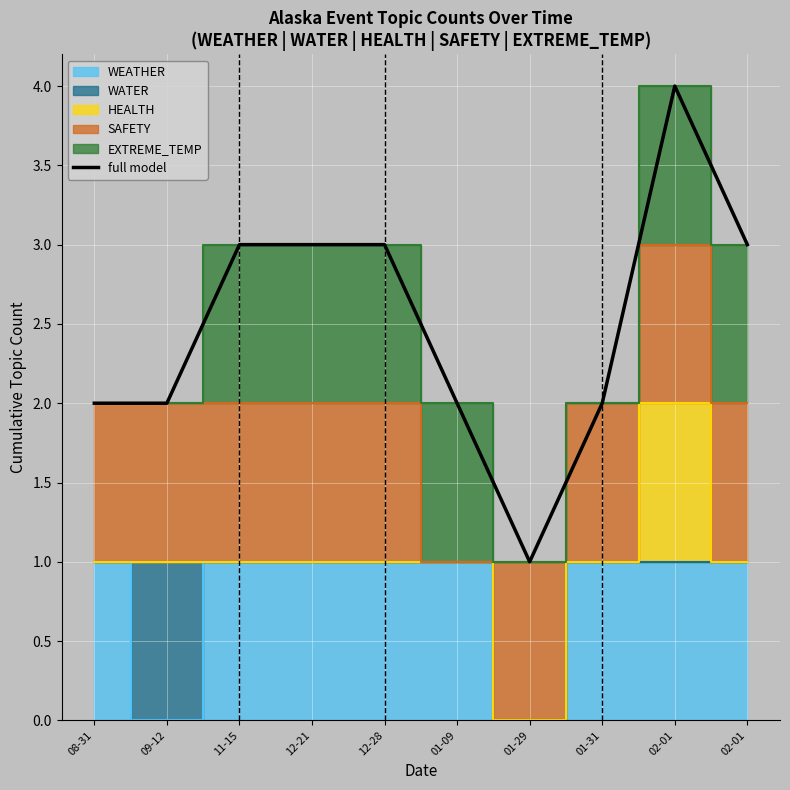

True or false: the data shows 0 at 01-29.

False